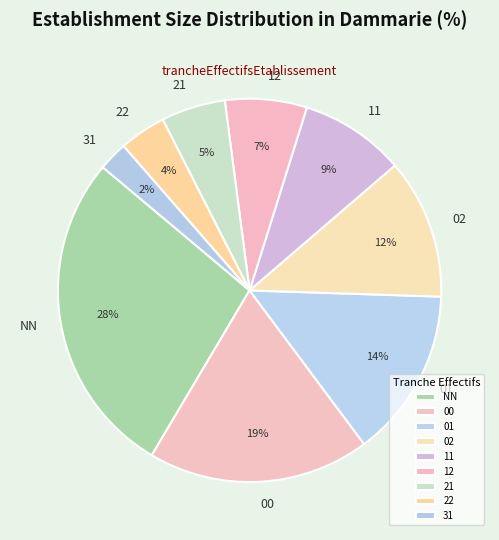

True or false: 02 accounts for 22% of the total.

False